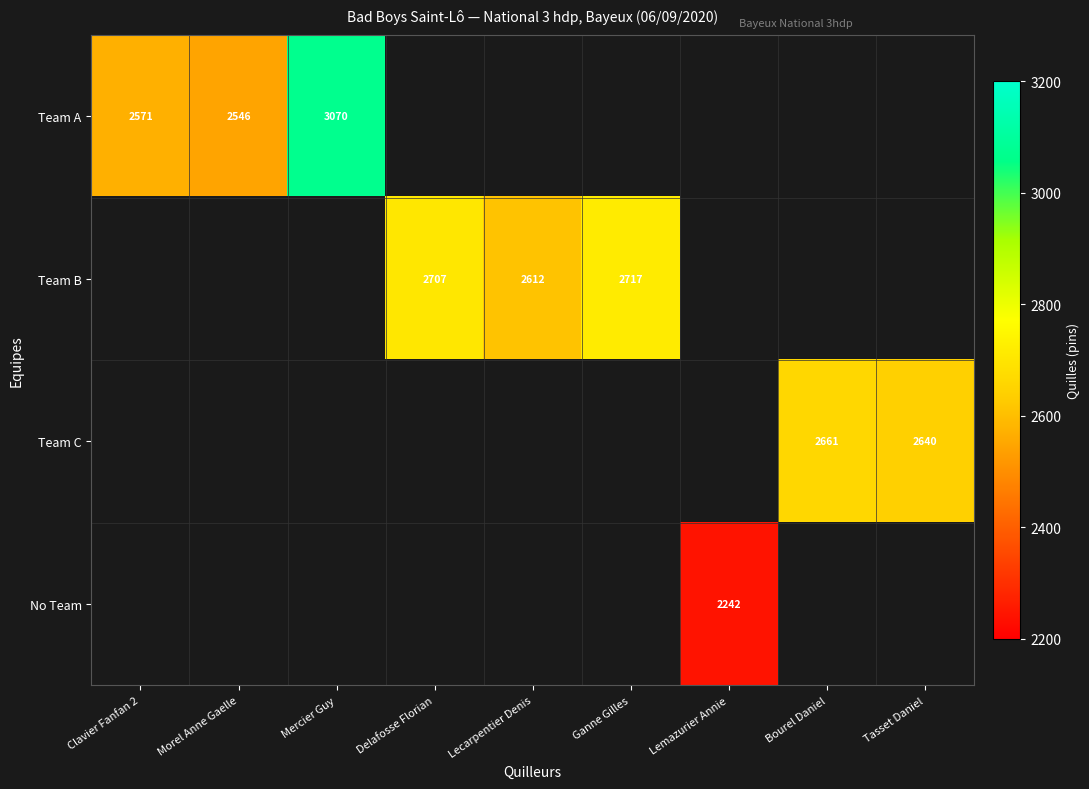

Count the number of categories in the chart.

9